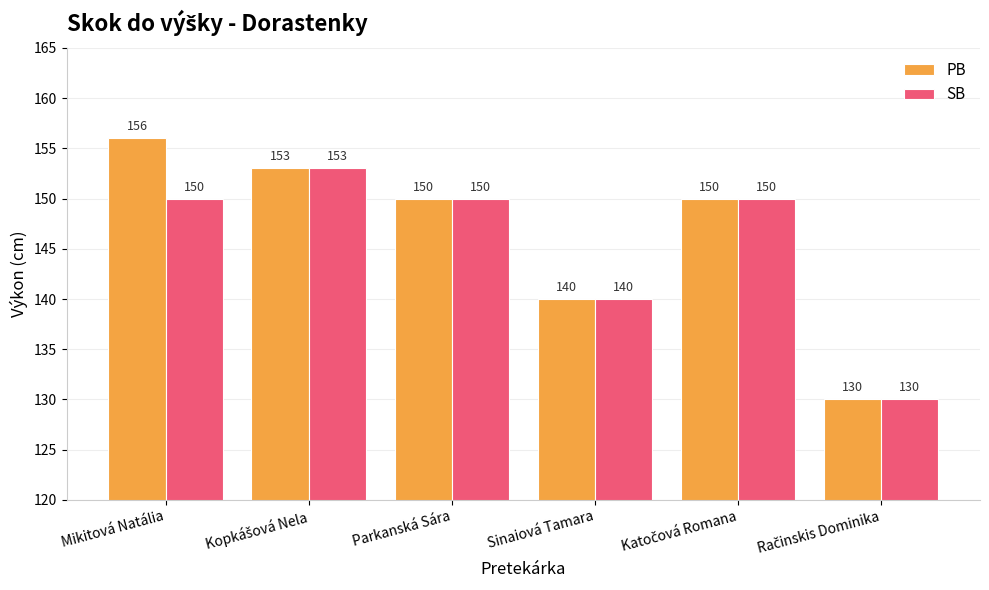

Reading left to right, what are all the values shown in this chart?

PB: 156	153	150	140	150	130
SB: 150	153	150	140	150	130